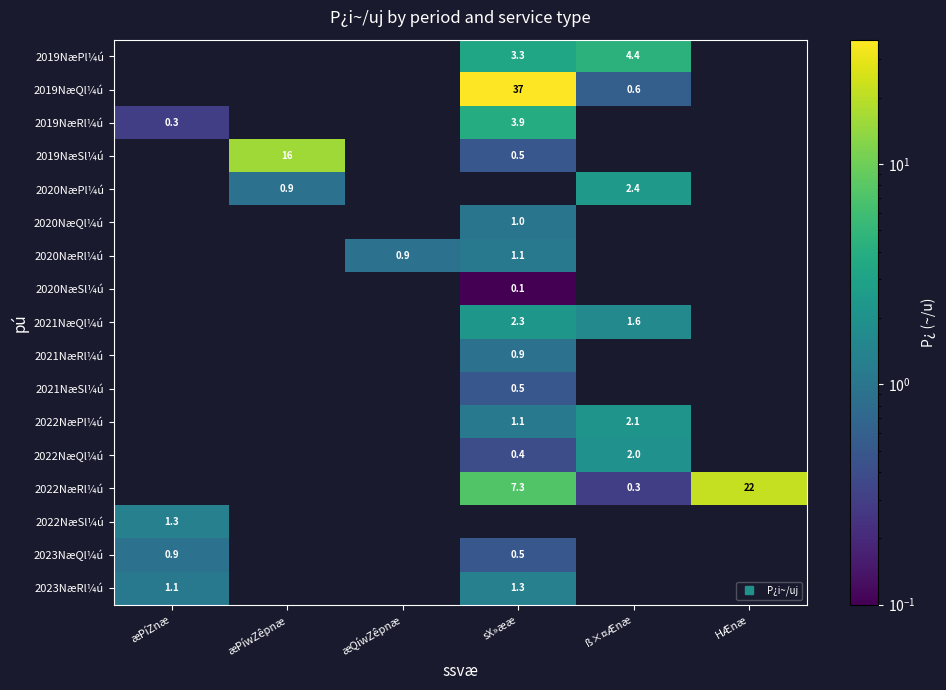

How many values in the 2021NæRl¼ú series exceed 0?

1